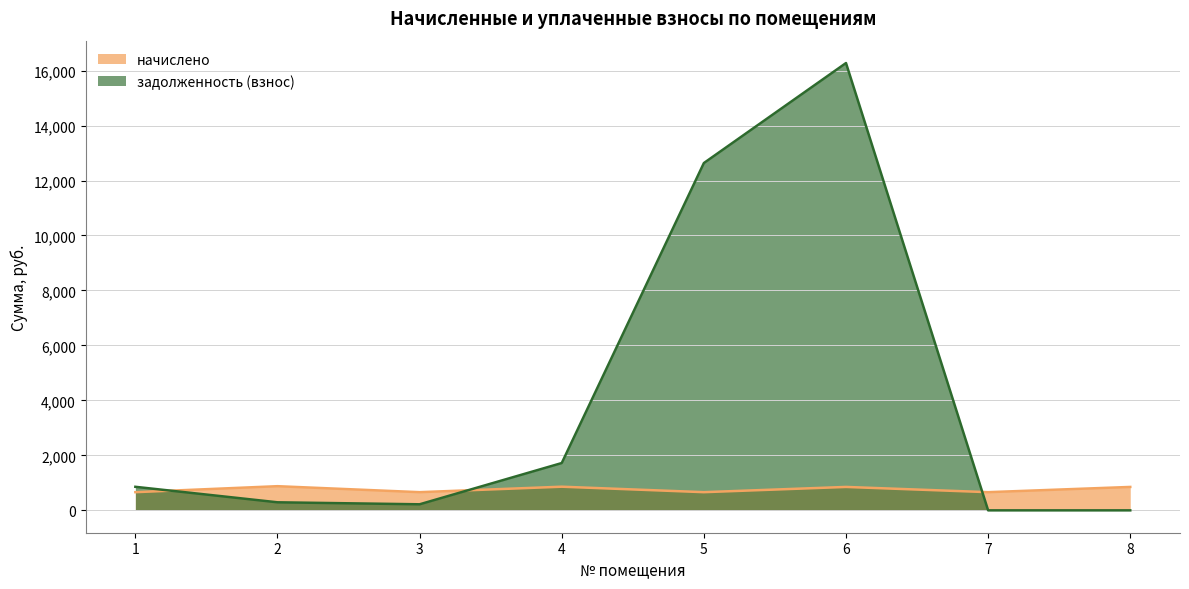

What is the value of the начислено point at the 4th from the left?

860.7